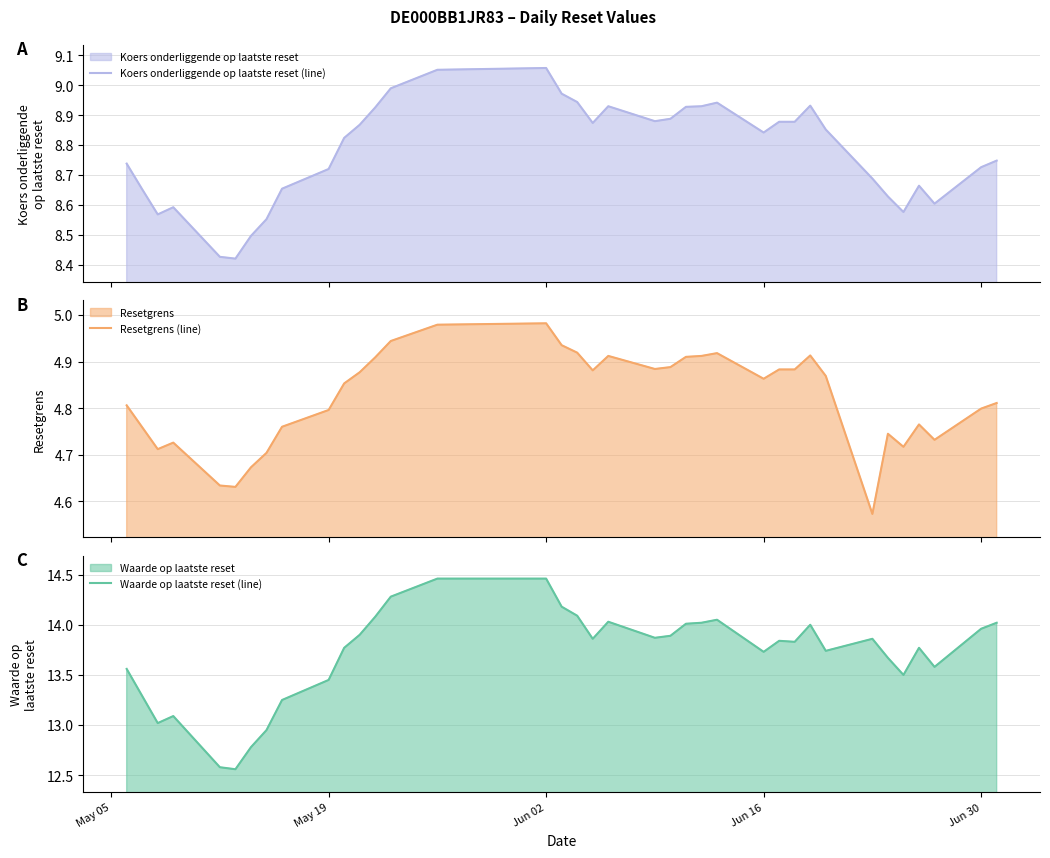

True or false: Resetgrens (line) and Koers onderliggende op laatste reset (line) intersect in this chart.

False